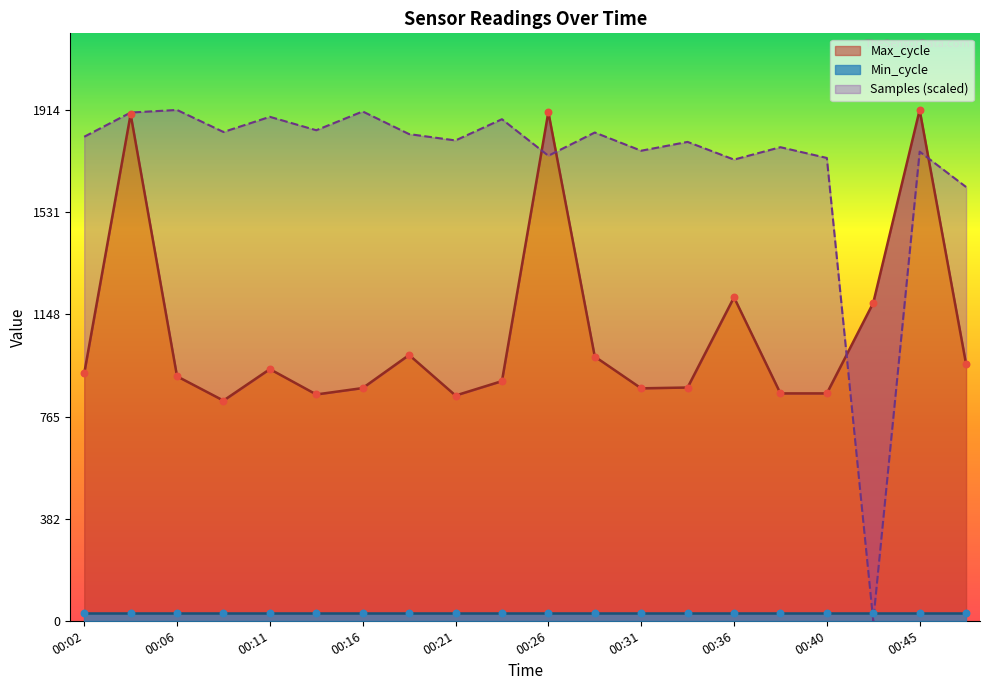

At how many categories does at least one series exceed 645?

20